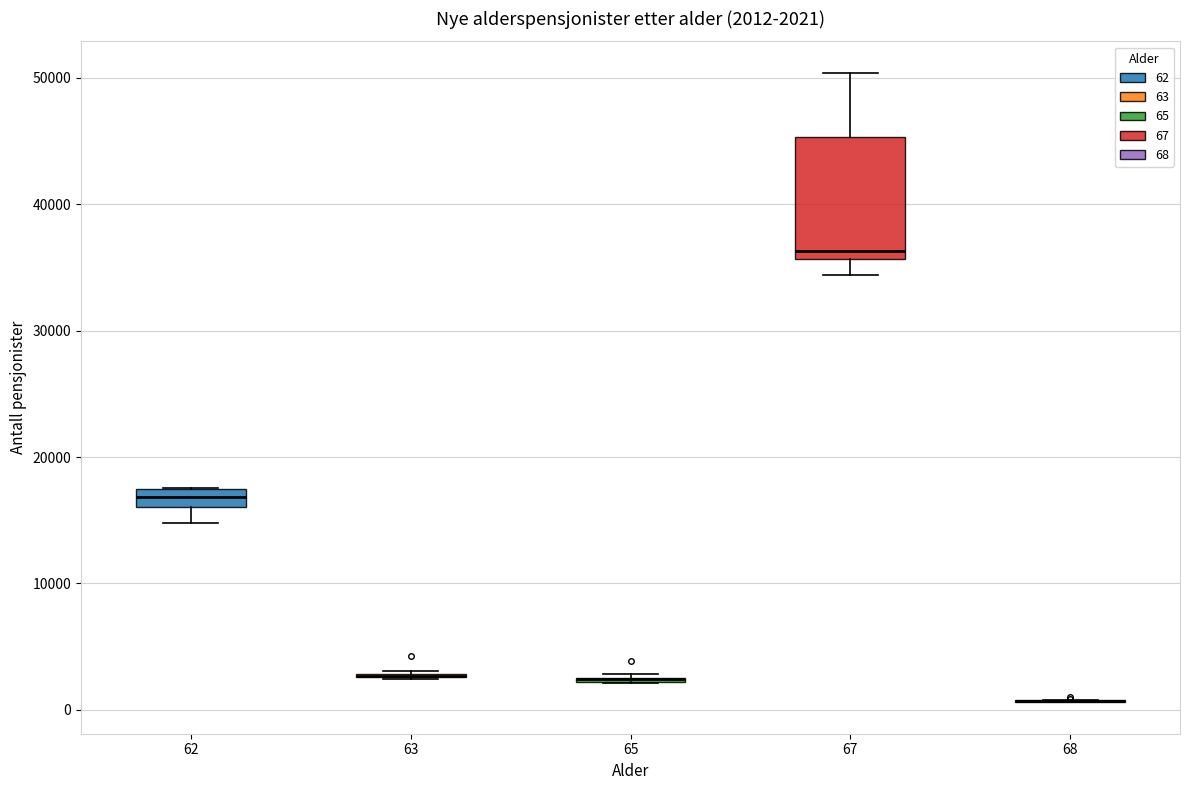

Comparing the boxes themselves (not the whiskers), which one is the tallest?

67